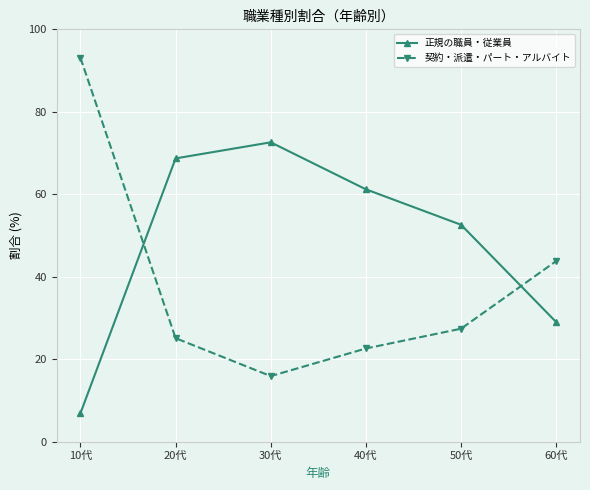

Reading left to right, list all the values displayed in this chart.

正規の職員・従業員: 6.9	68.7	72.6	61.2	52.6	29.0
契約・派遣・パート・アルバイト: 93.1	25.1	15.9	22.6	27.4	43.8